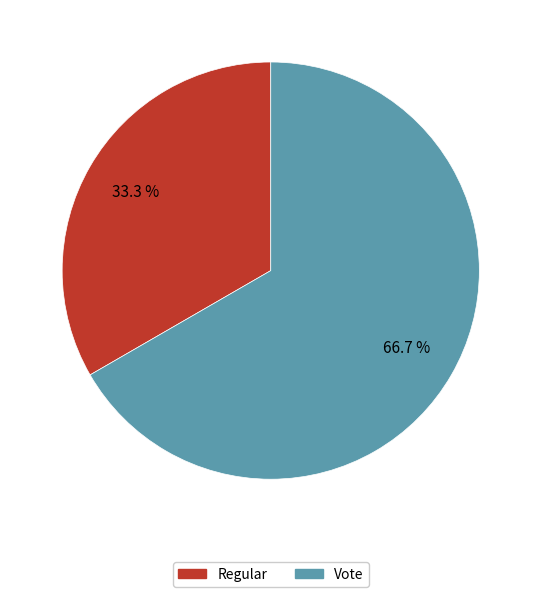

Does Regular account for over 50% of the chart?

No